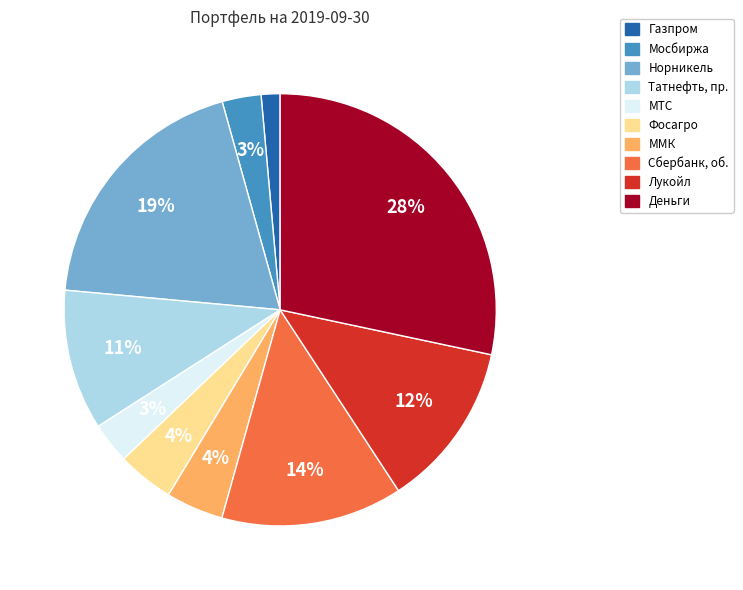

Does Татнефть, пр. account for over 50% of the chart?

No